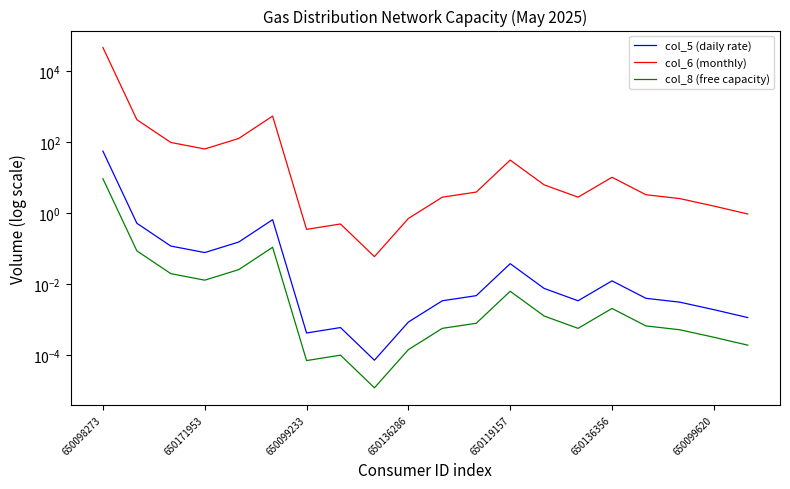

Does the chart display data point markers on the line(s)?

No